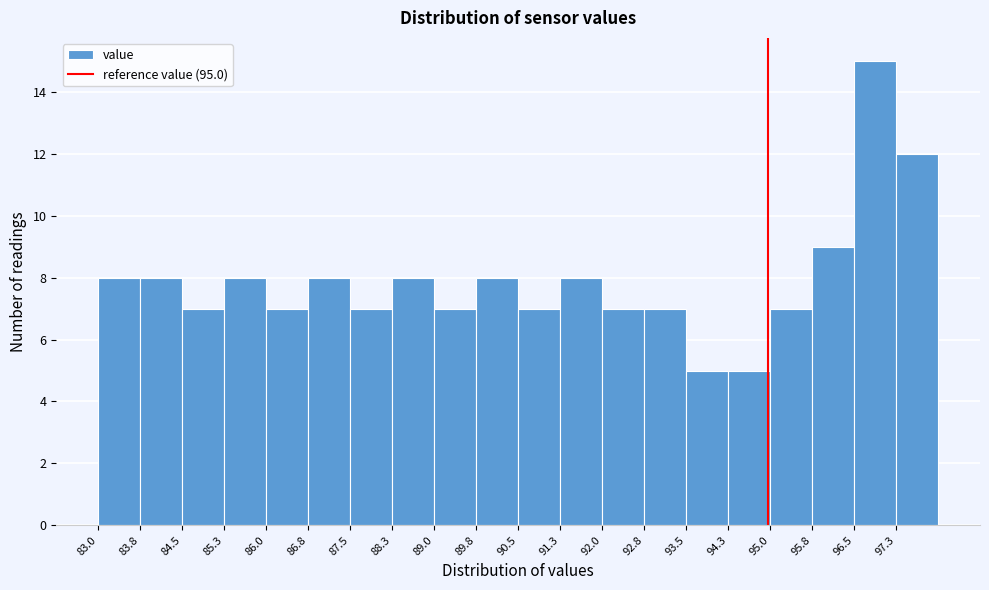

Reading left to right, transcribe this chart: for each bar, give the range it covers on the x-axis and its height. Neither the bar edges nor the heights are printed on the chart, so give them approximately, as read against the axes.

83.0 to 83.8: 8
83.8 to 84.5: 8
84.5 to 85.3: 7
85.3 to 86.0: 8
86.0 to 86.8: 7
86.8 to 87.5: 8
87.5 to 88.3: 7
88.3 to 89.0: 8
89.0 to 89.8: 7
89.8 to 90.5: 8
90.5 to 91.3: 7
91.3 to 92.0: 8
92.0 to 92.8: 7
92.8 to 93.5: 7
93.5 to 94.3: 5
94.3 to 95.0: 5
95.0 to 95.8: 7
95.8 to 96.5: 9
96.5 to 97.3: 15
97.3 to 98.0: 12